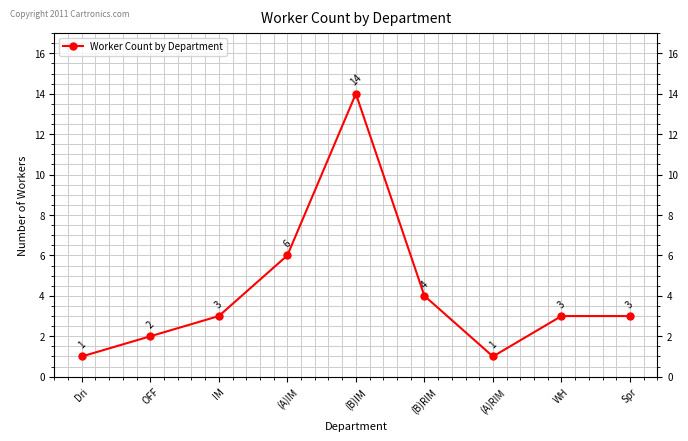

Read the value at (A)IM, to the nearest 10.

10